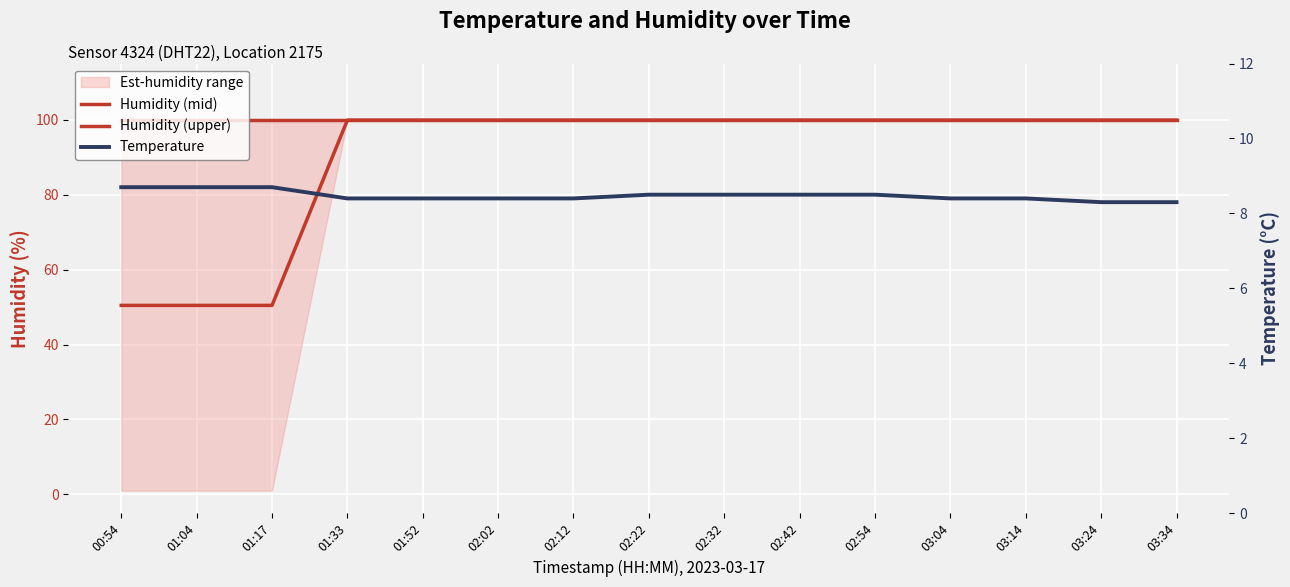

What position from the right is 03:34?

1